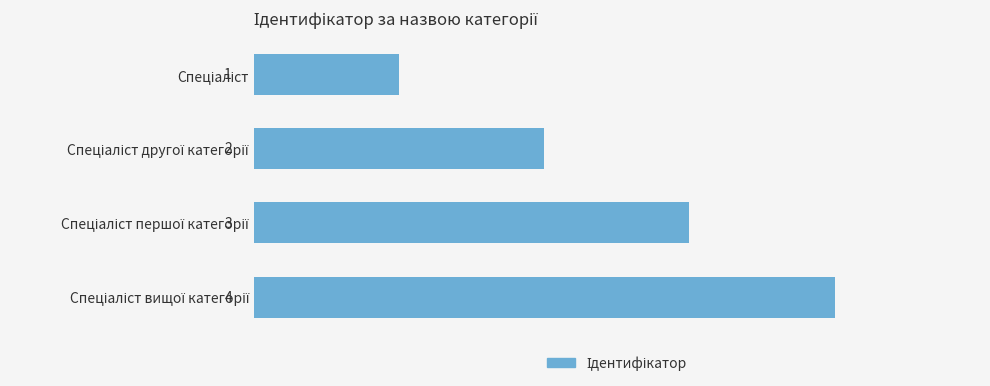

What is the greatest value displayed?

4